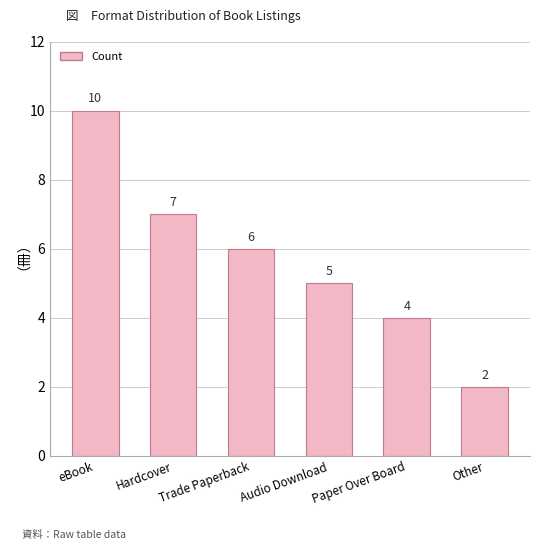

What is the difference between the second highest and minimum values?

5